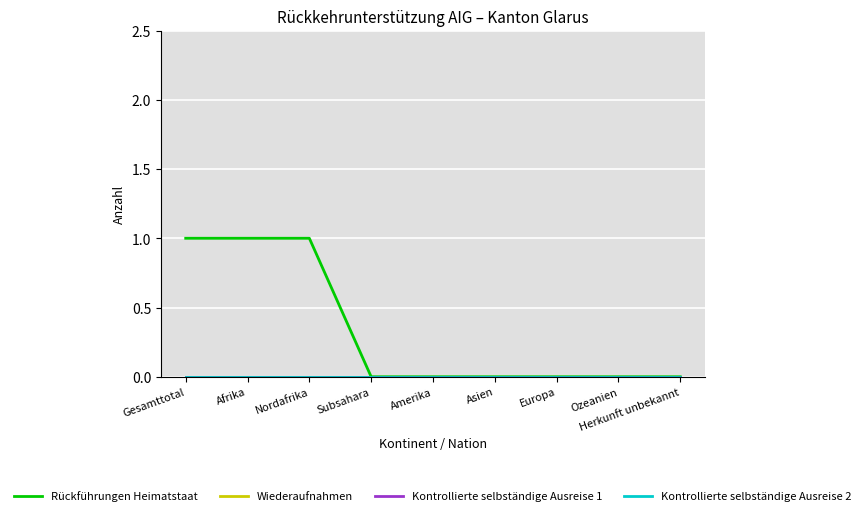

What is the spread (max minus min) of values at Afrika?

1